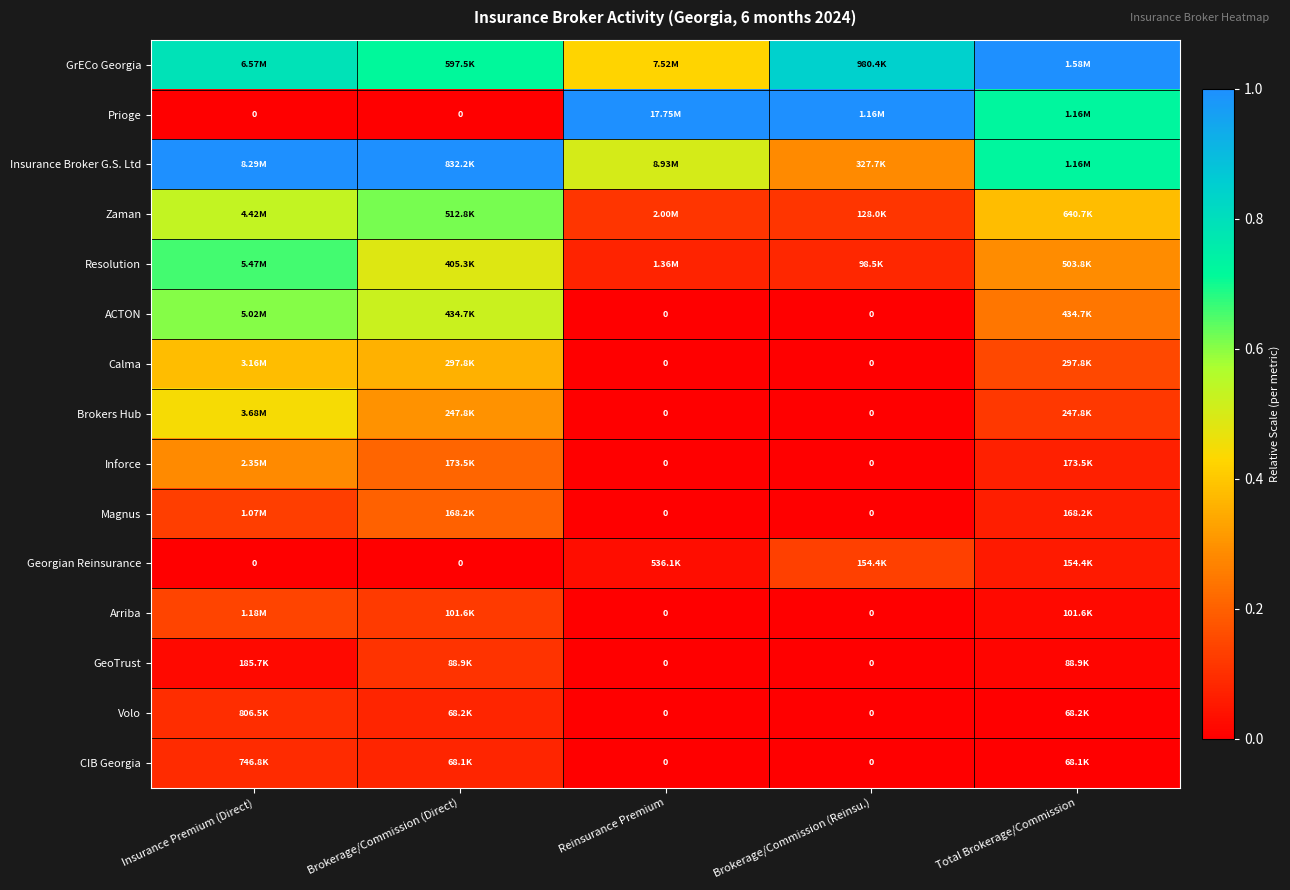

Which category has the lowest value in the ACTON series?

Reinsurance Premium